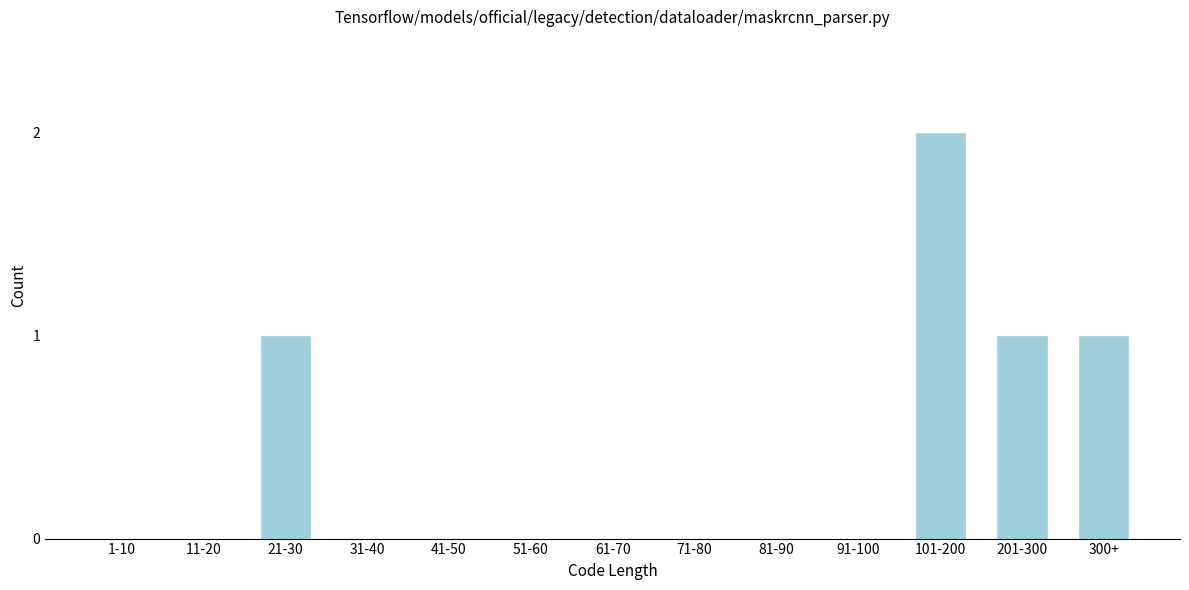

Reading left to right, extract all data points from this chart.

1-10=0	11-20=0	21-30=1	31-40=0	41-50=0	51-60=0	61-70=0	71-80=0	81-90=0	91-100=0	101-200=2	201-300=1	300+=1